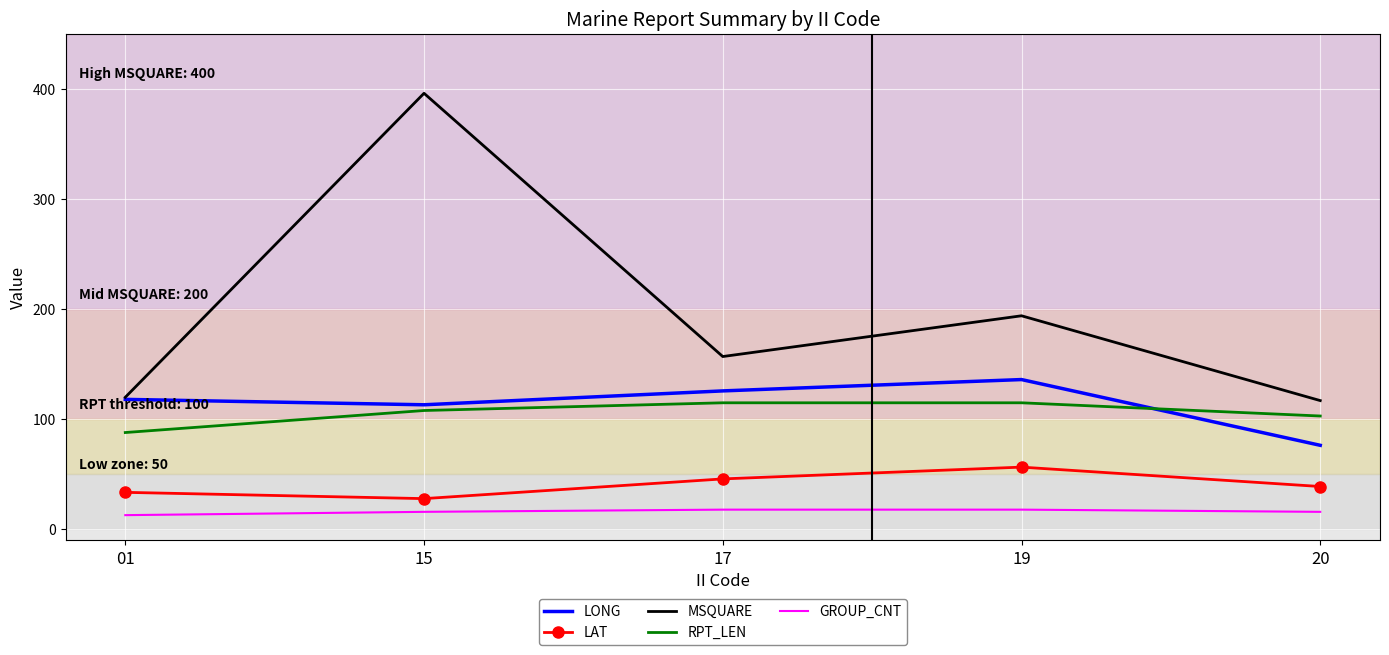

Reading left to right, extract all data points from this chart.

LONG: 01=118.1	15=113.2	17=125.8	19=136.1	20=76.4
LAT: 01=33.7	15=28.0	17=45.9	19=56.6	20=39.0
MSQUARE: 01=120.0	15=396.0	17=157.0	19=194.0	20=117.0
RPT_LEN: 01=88.0	15=108.0	17=115.0	19=115.0	20=103.0
GROUP_CNT: 01=13.0	15=16.0	17=18.0	19=18.0	20=16.0